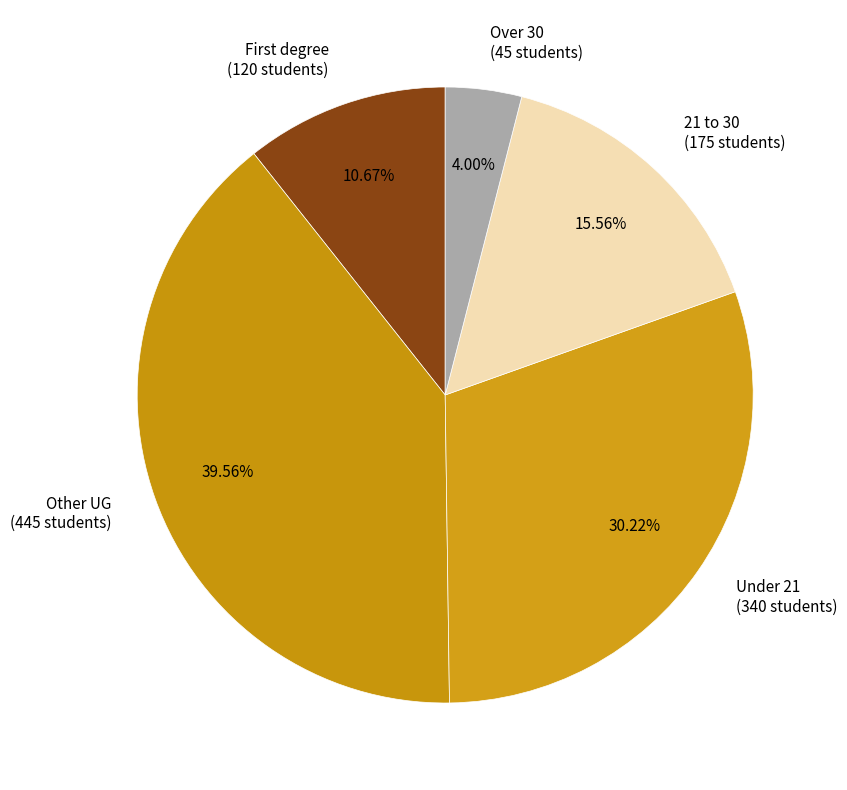

How many segments does this pie chart have?

5